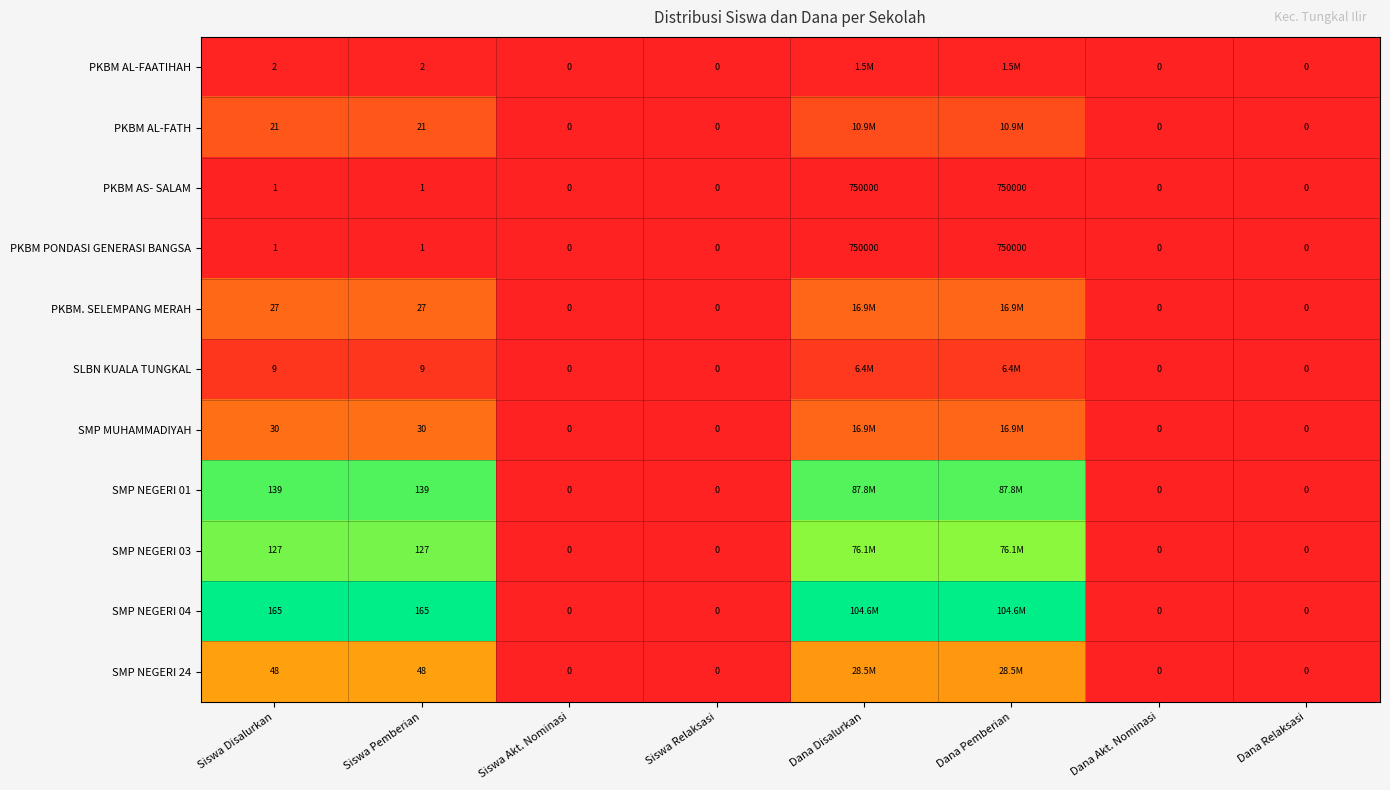

Is the value of PKBM AS- SALAM at Siswa Akt. Nominasi greater than the value of PKBM AL-FATH at Siswa Disalurkan?

No